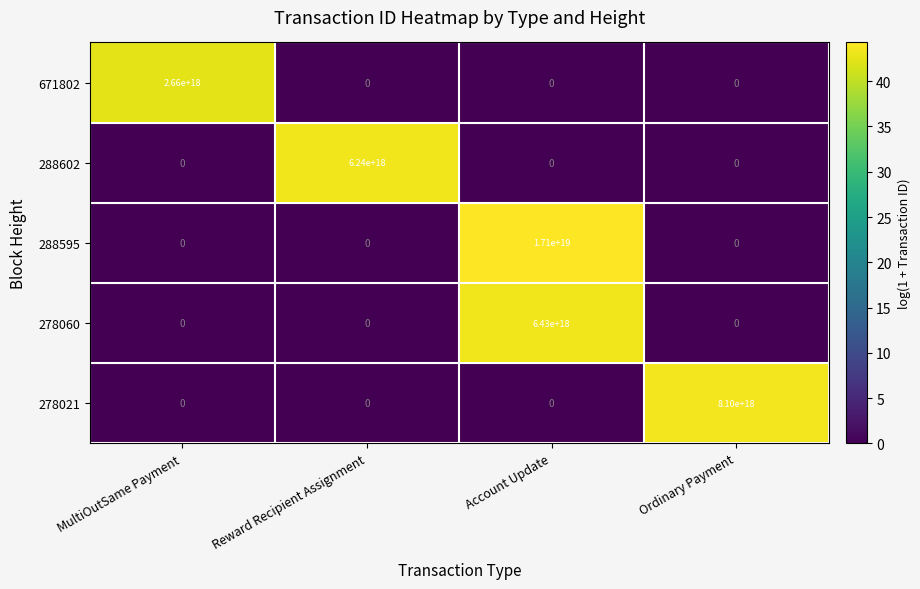

Which series has the largest total across all categories?

288595